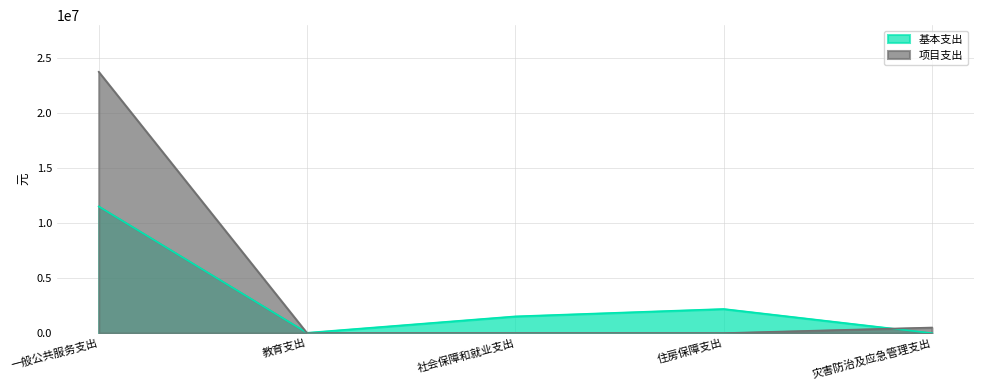

How many interior local peaks does the 基本支出 series have?

1